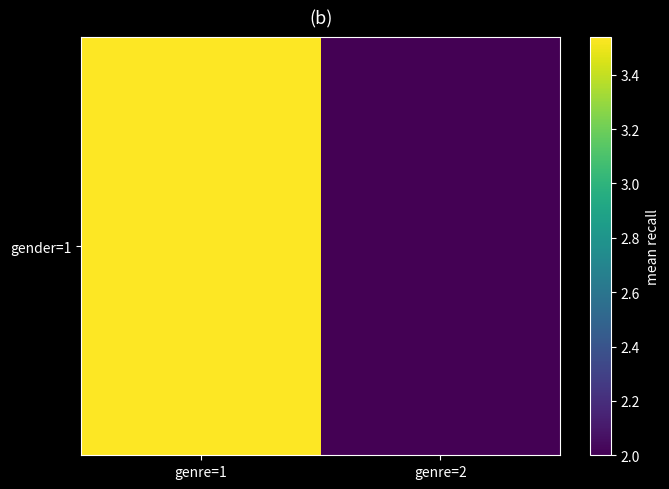

What is the average value?

2.8